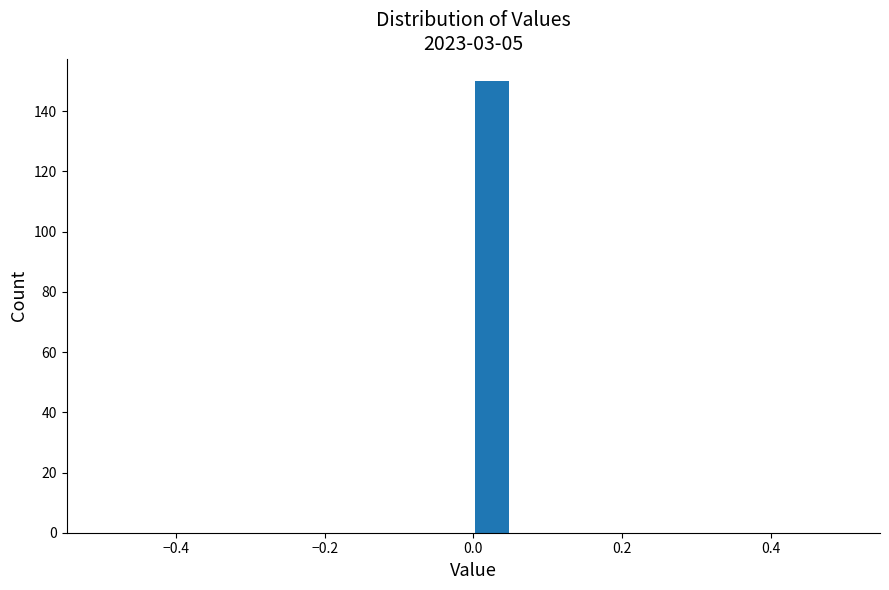

Around what value on the x-axis is the tallest bar? Give the approximate position of its centre, as read against the axis.

0.02